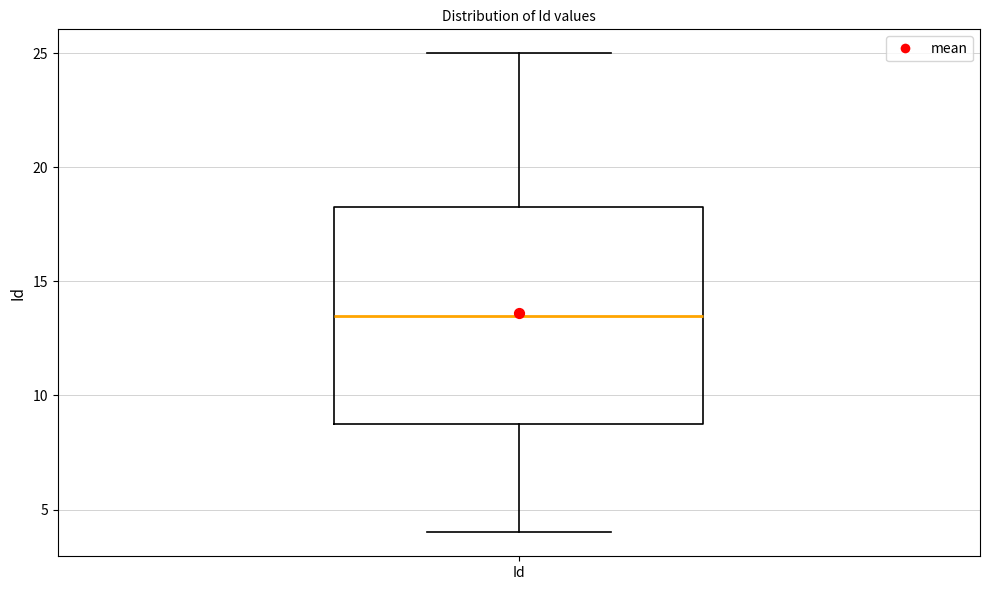

Read this box plot against the y-axis: the position of the median line, the range covered by the box, and the ends of both whiskers. The values are not printed on the chart, so give them approximately, as read against the axis.

median 13.5, box 9.0 to 18.5, whiskers 4.0 to 25.0